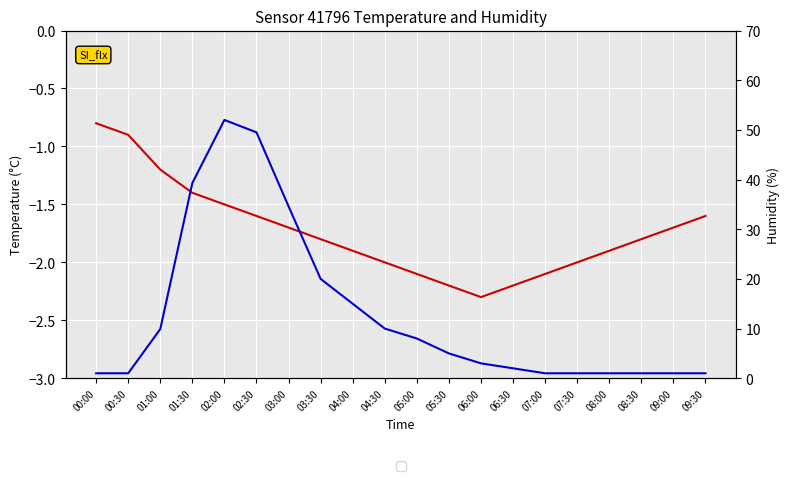

Is the value of humidity at 09:30 greater than the value of temperature at 06:30?

Yes